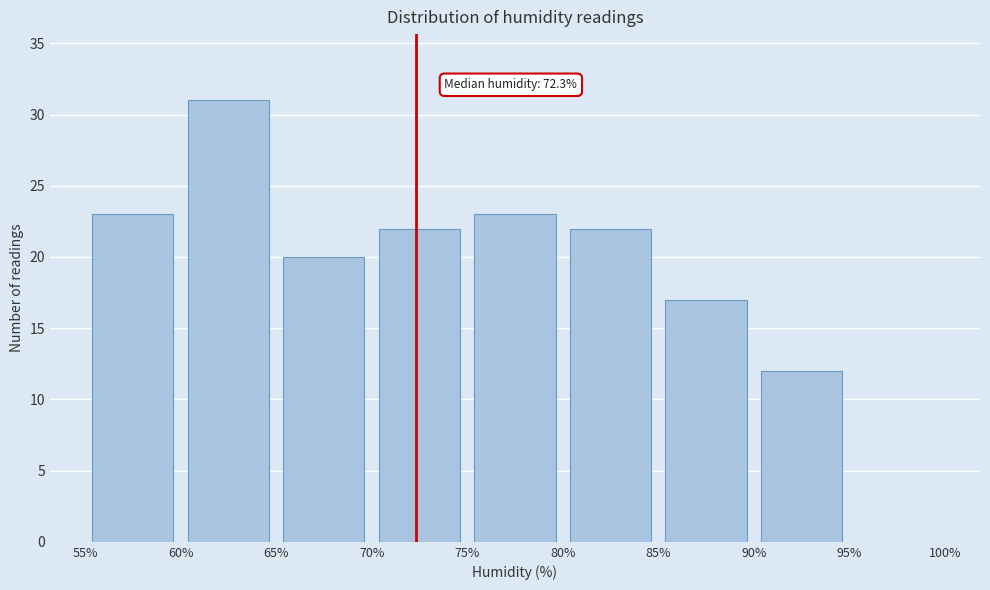

Over which range of the x-axis is the bar tallest?

60% to 65%